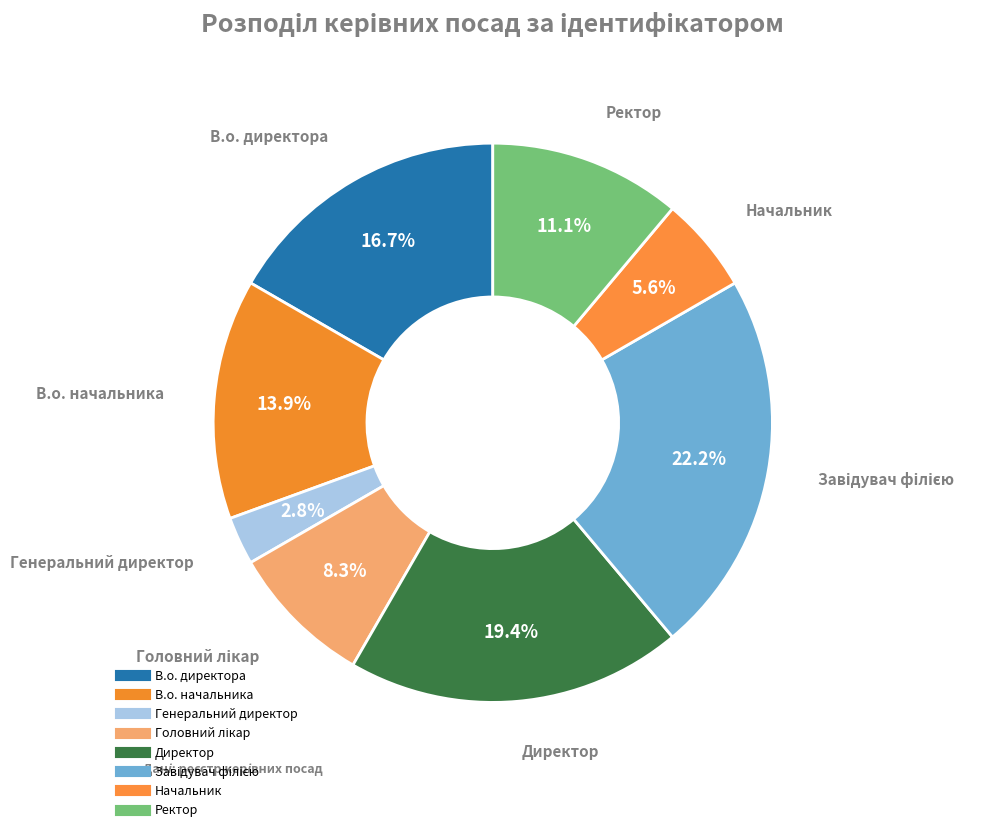

What is the total percentage of В.о. директора and Головний лікар?

25.0%